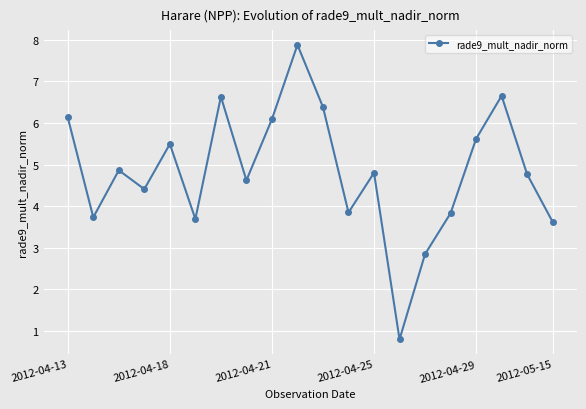

What is the minimum value shown in the chart?

0.8